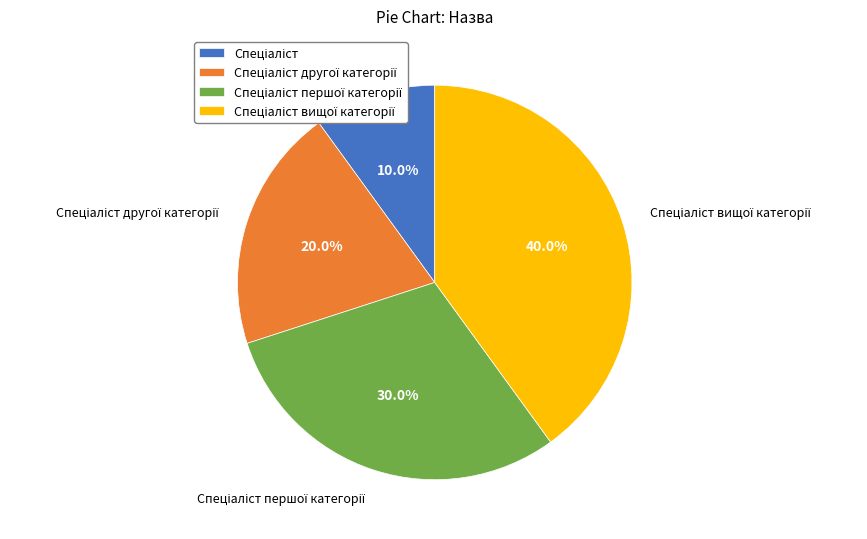

Is there a majority slice in this chart?

No